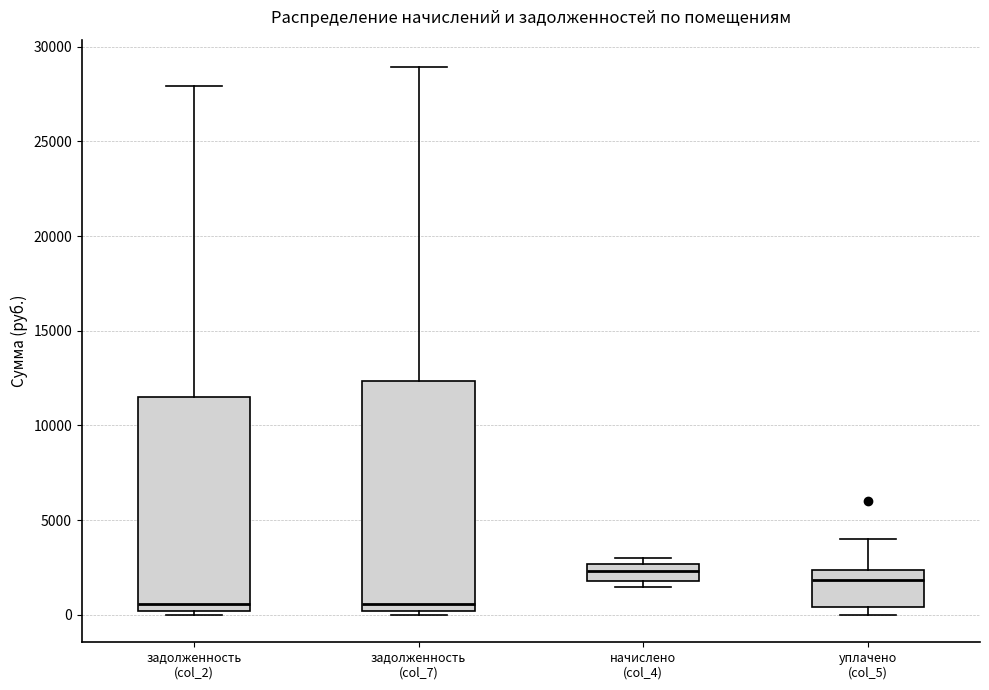

Where does the upper whisker of the box for уплачено (col_5) end on the y-axis? The values are not printed on the chart, so give them approximately, as read against the axis.

4000